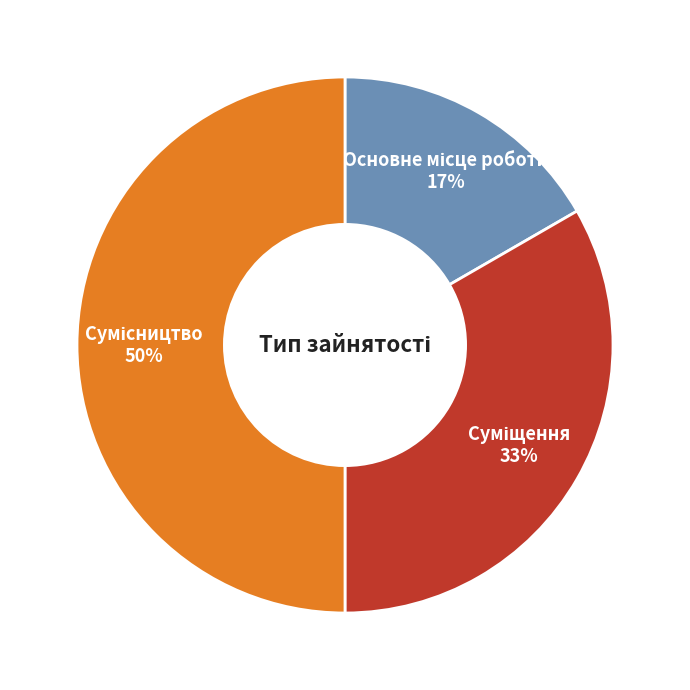

How many segments does this pie chart have?

3